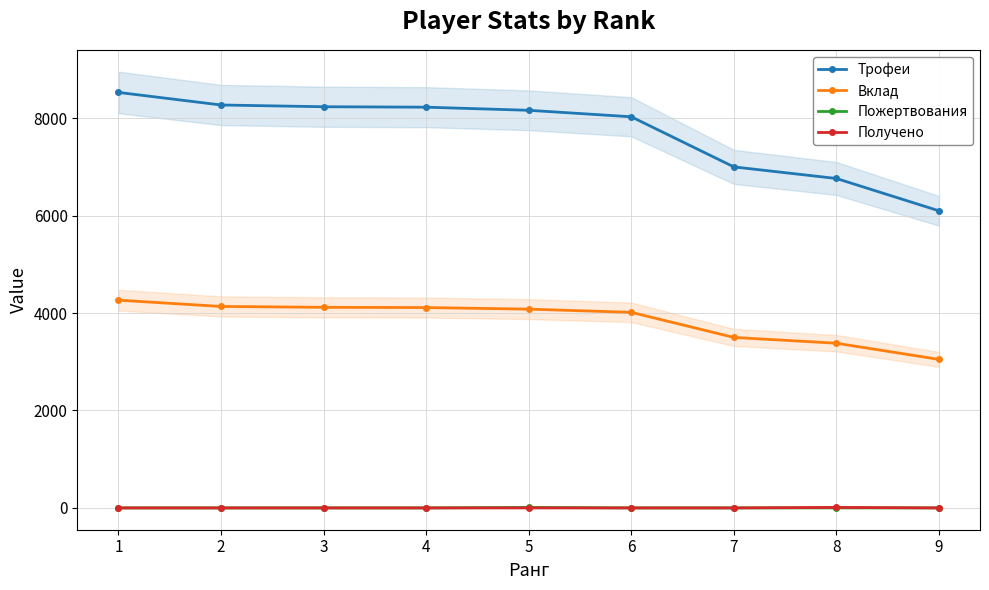

True or false: Вклад and Трофеи intersect in this chart.

False